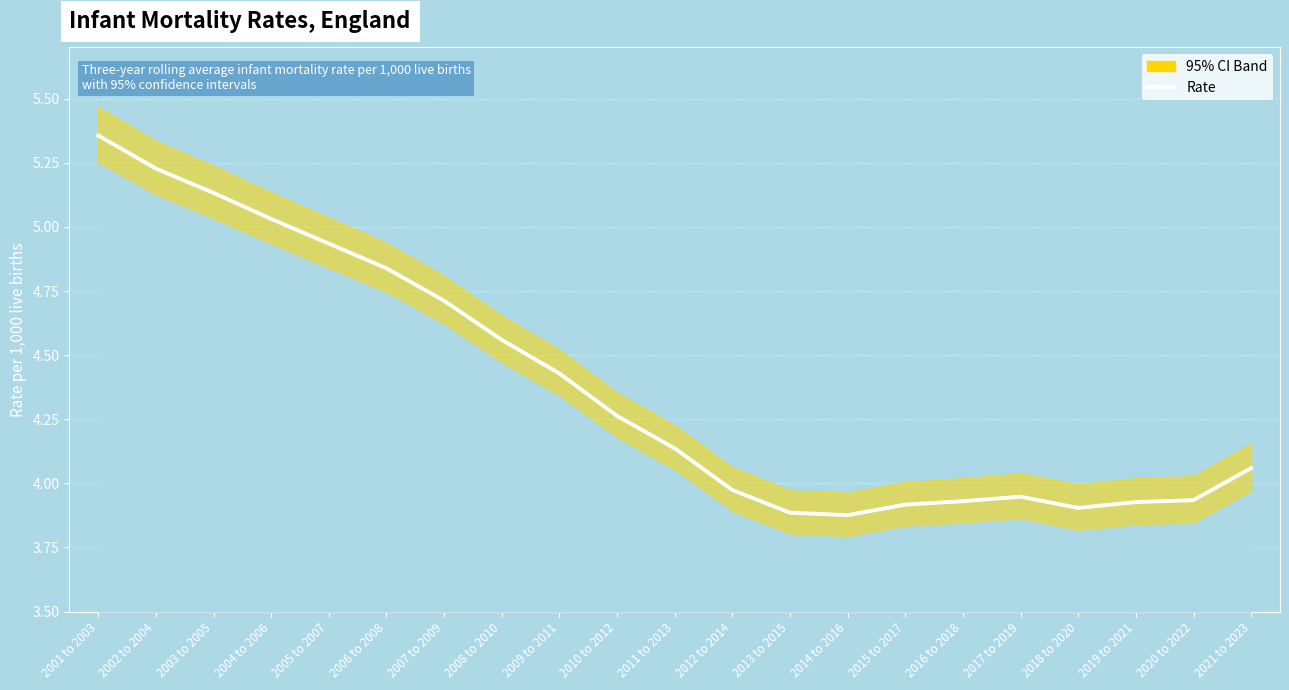

Which has a higher value, 2020 to 2022 or 2009 to 2011?

2009 to 2011